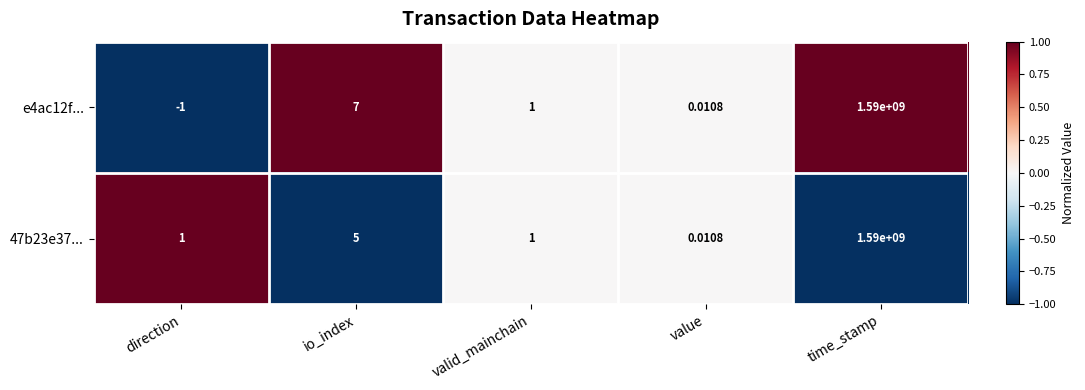

Which category has the lowest value across all series?

direction